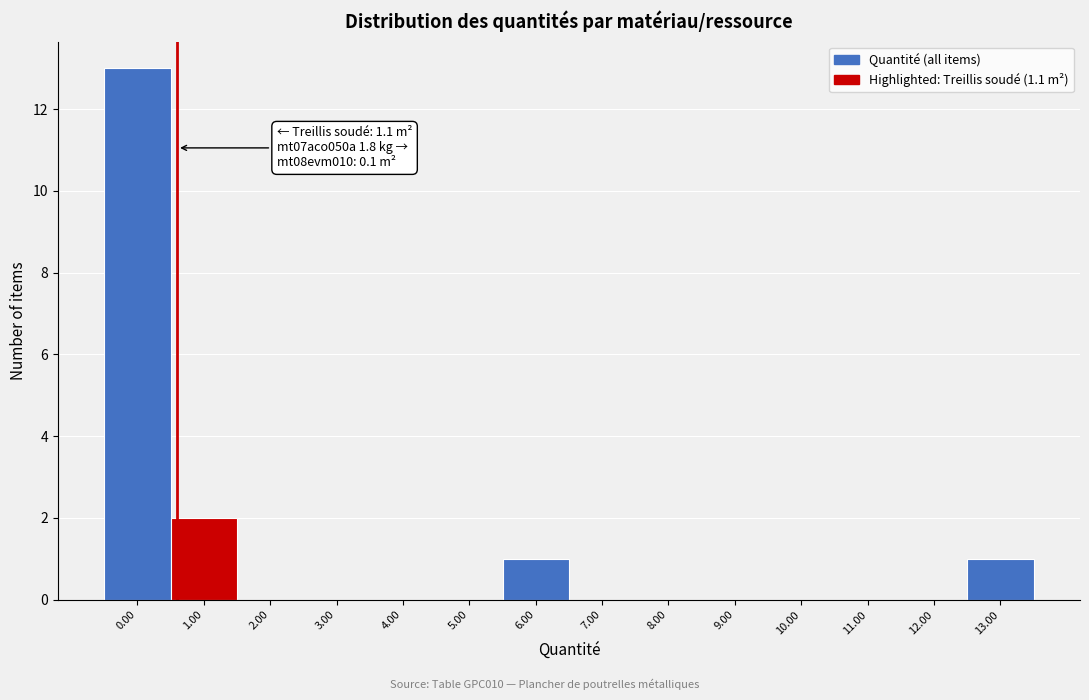

Reading left to right, extract all data points from this chart.

0.00=13	1.00=2	2.00=0	3.00=0	4.00=0	5.00=0	6.00=1	7.00=0	8.00=0	9.00=0	10.00=0	11.00=0	12.00=0	13.00=1